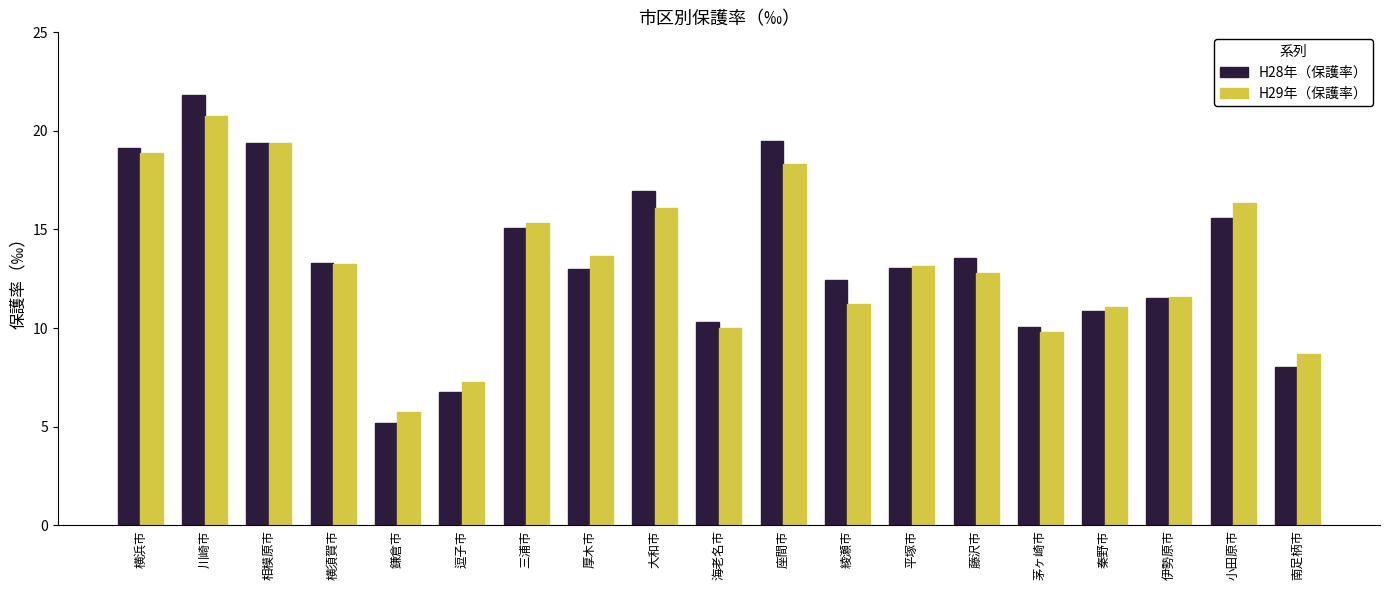

Is the value of H28年（保護率） at 海老名市 greater than the value of H29年（保護率） at 横浜市?

No